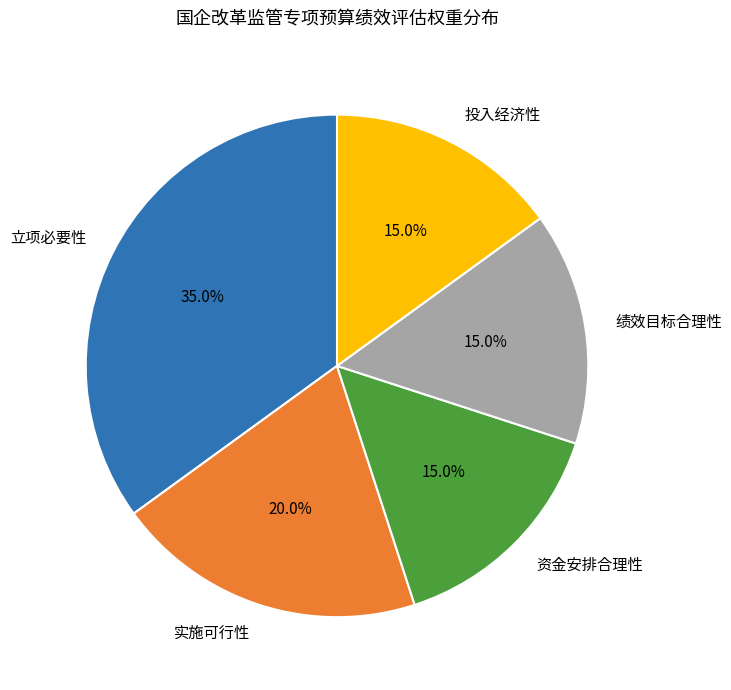

Which slice is the largest?

立项必要性